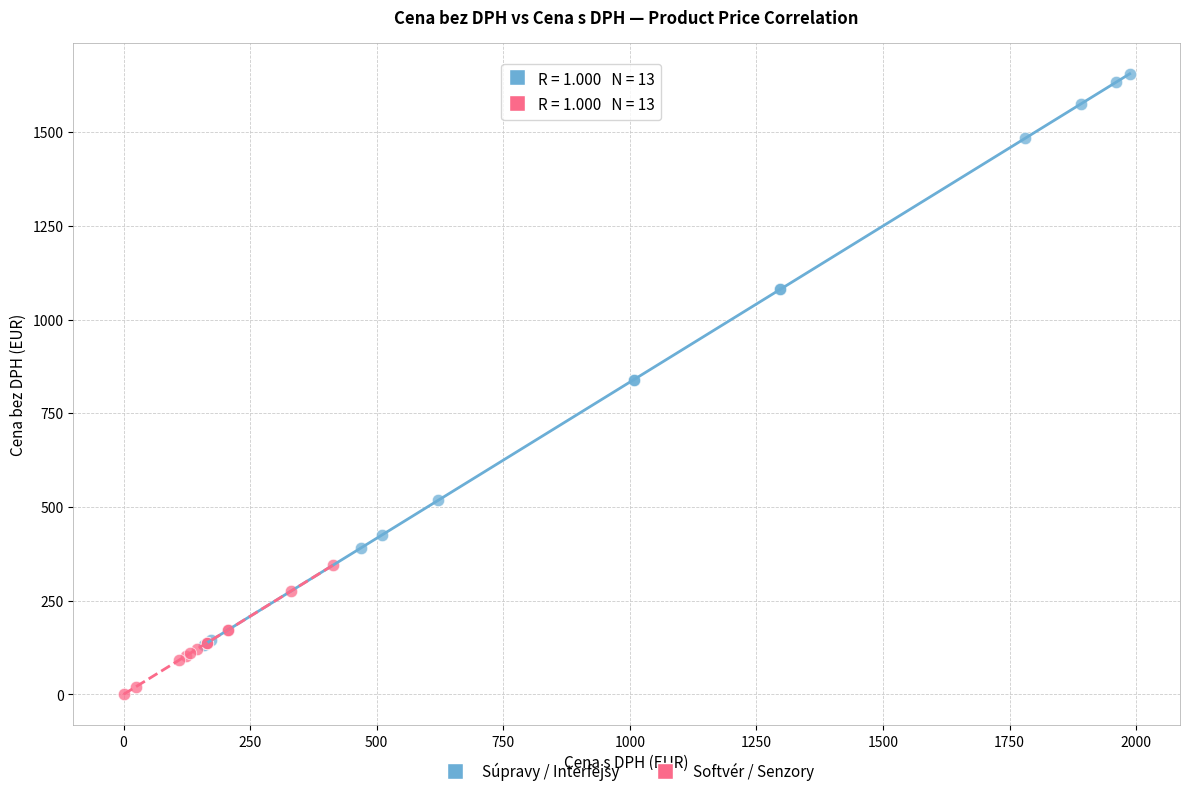

Which series has the largest Y range (max minus min)?

Súpravy / Interfejsy